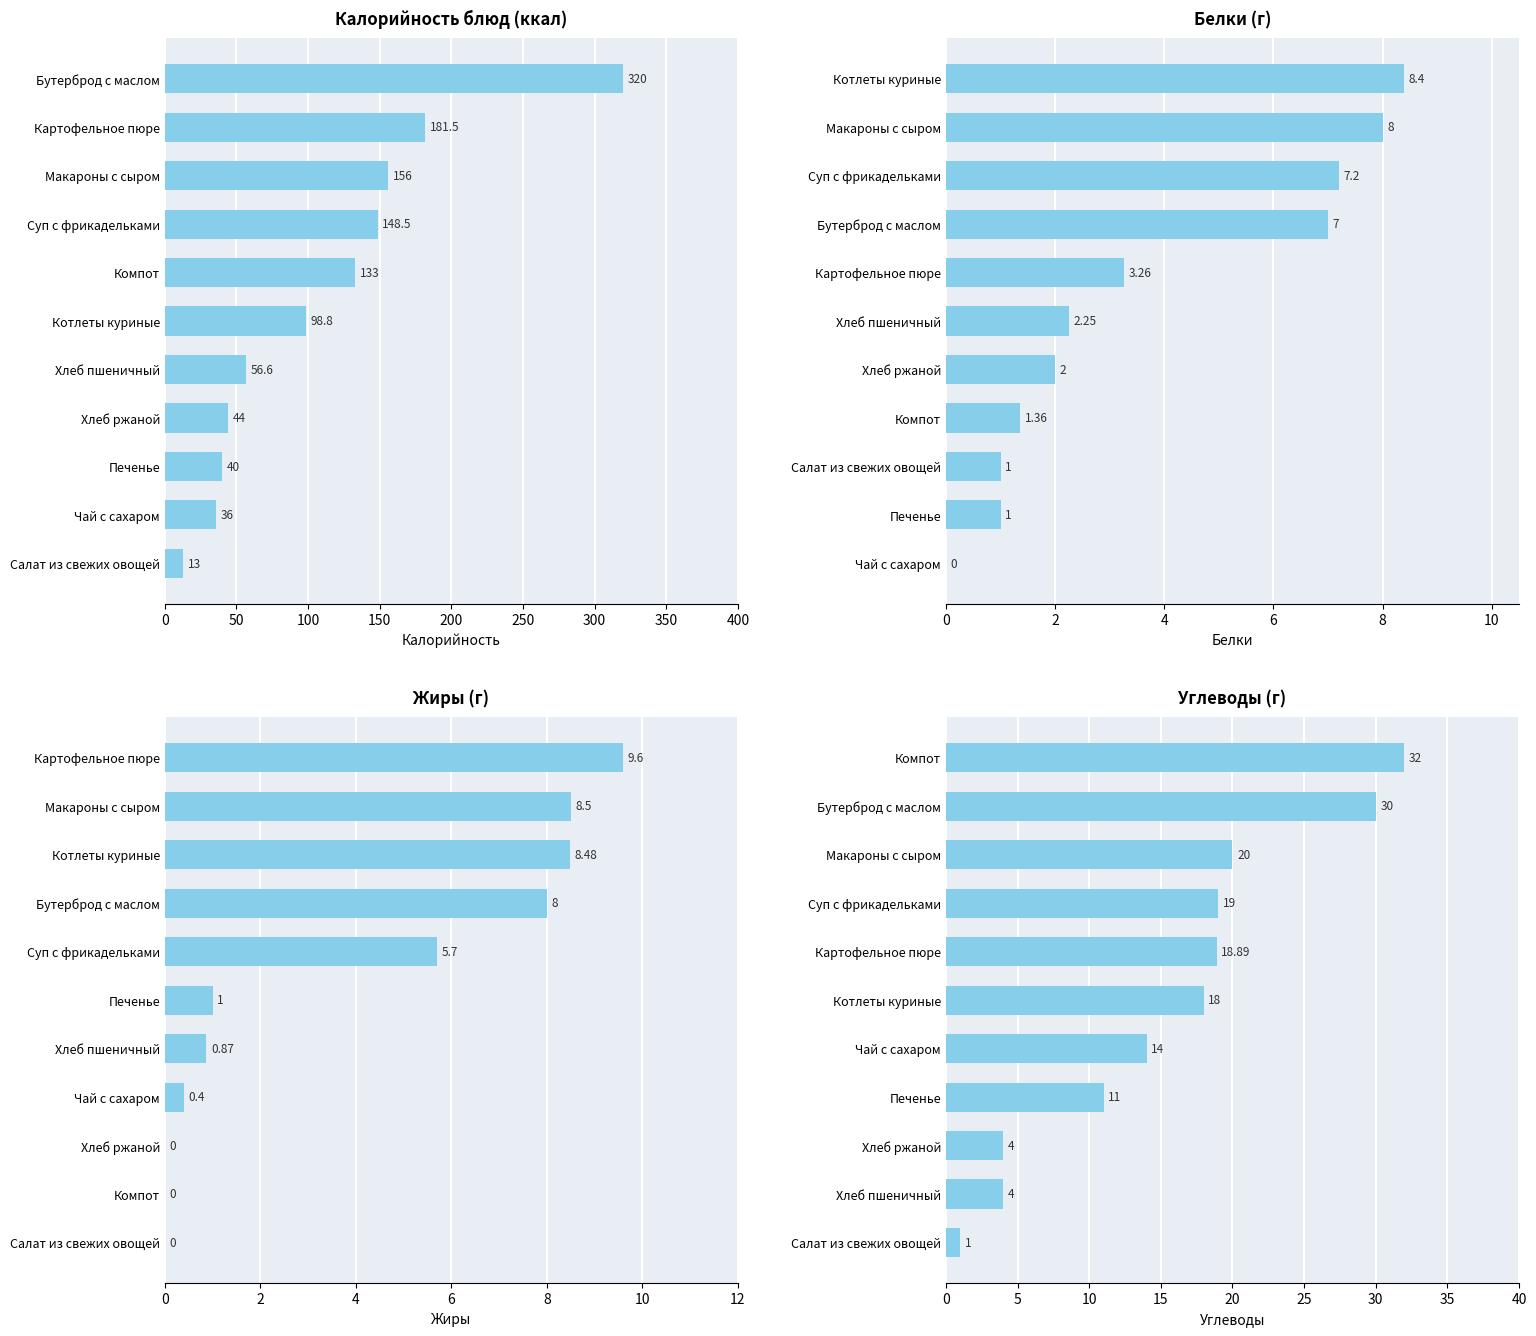

How many data points in Жиры are above 1?

5